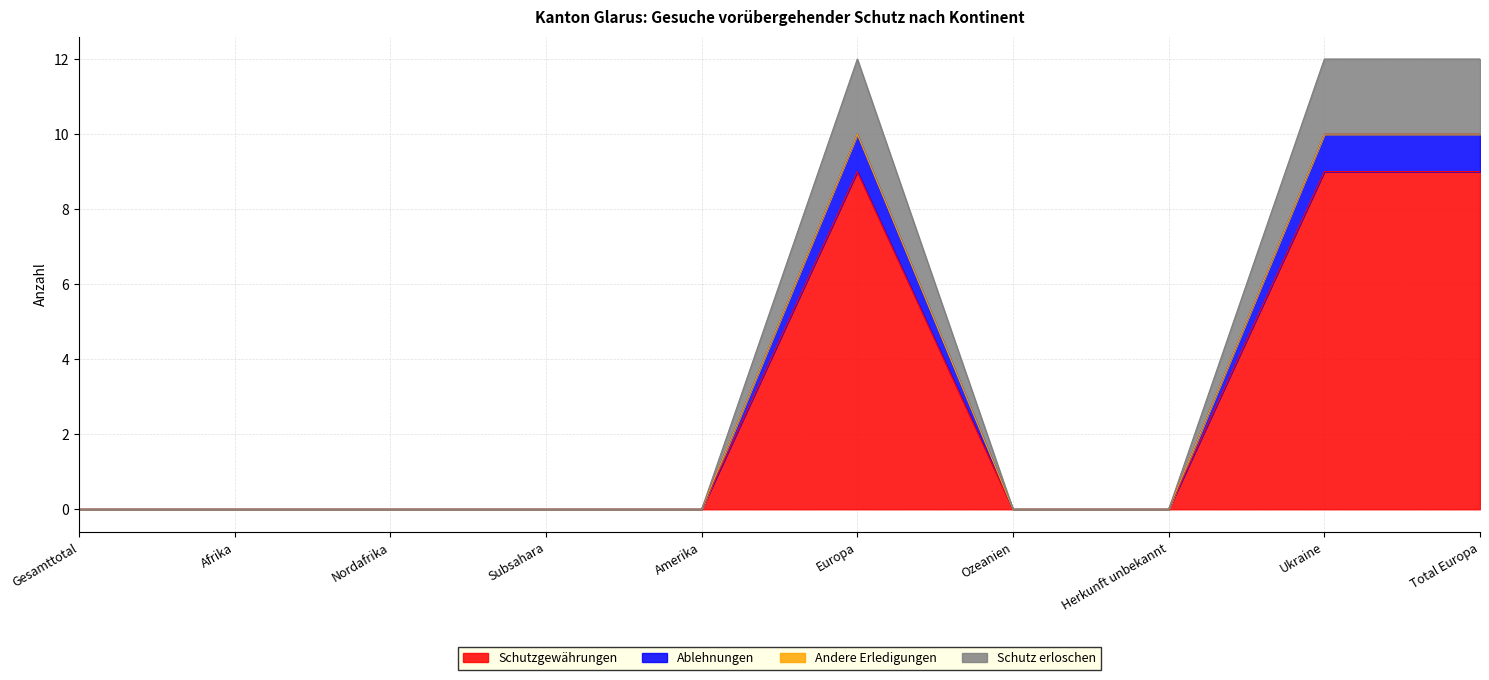

The Ablehnungen series shows 0 at Subsahara. True or false?

True